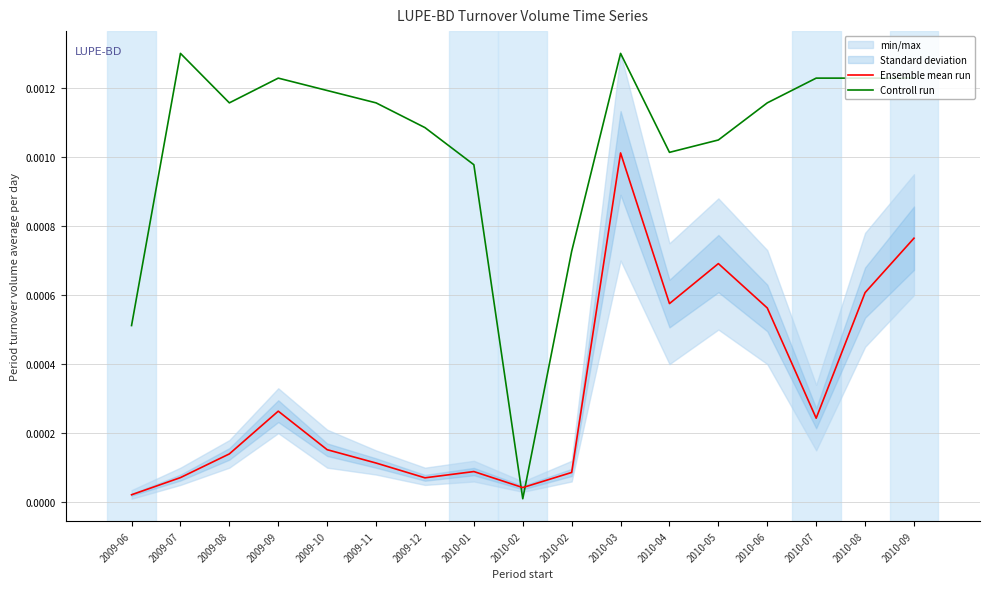

Which series ends up on top after the final intersection of Ensemble mean run and Controll run?

Controll run